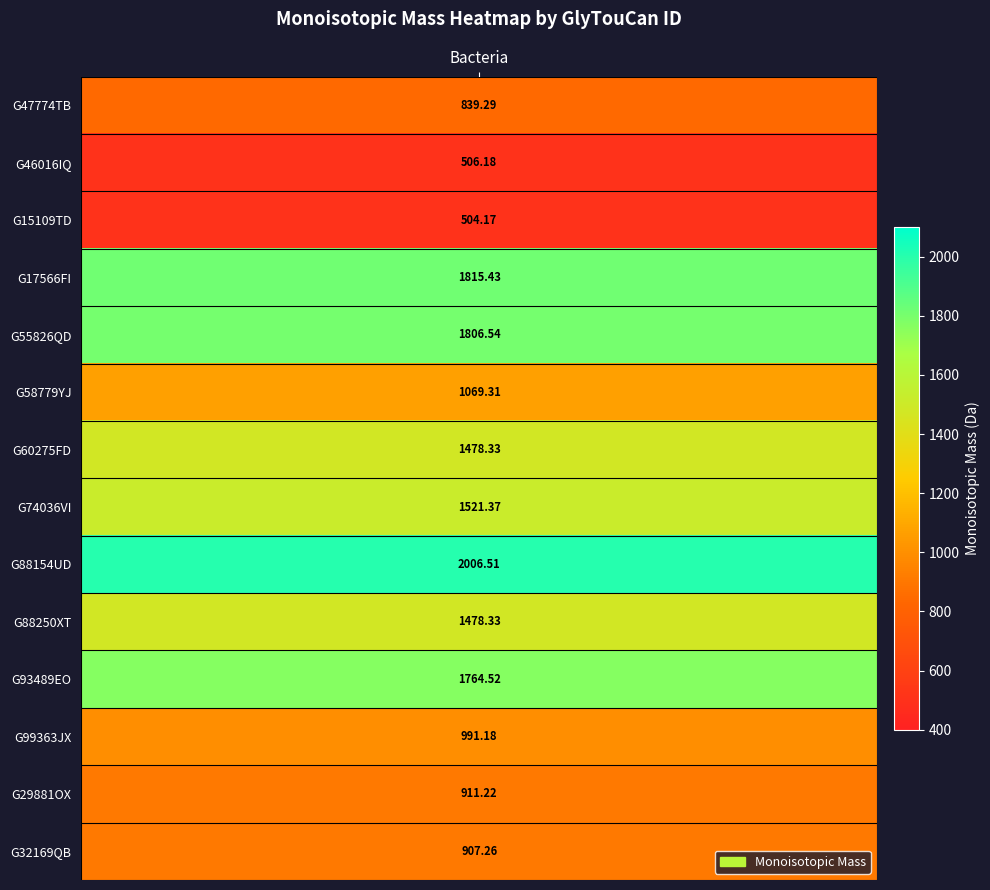

What is the difference between the maximum and minimum values?

1502.3